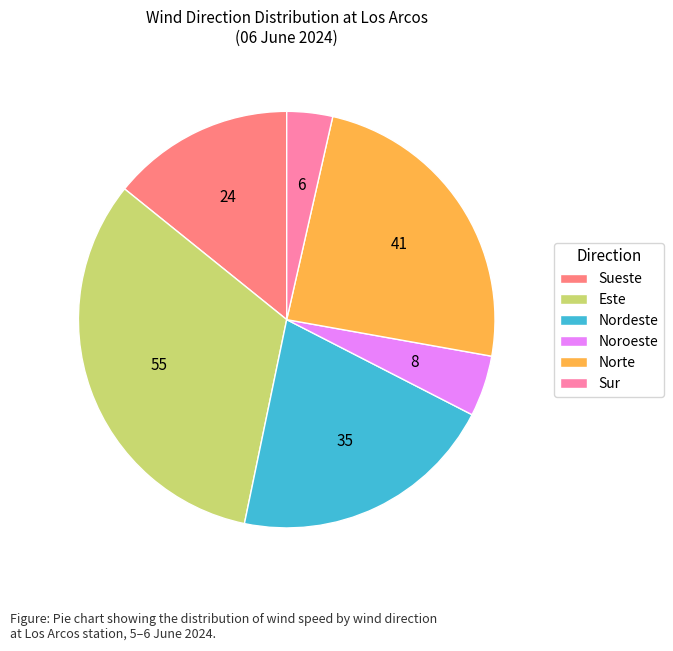

Which category has the smallest portion of the pie?

Sur